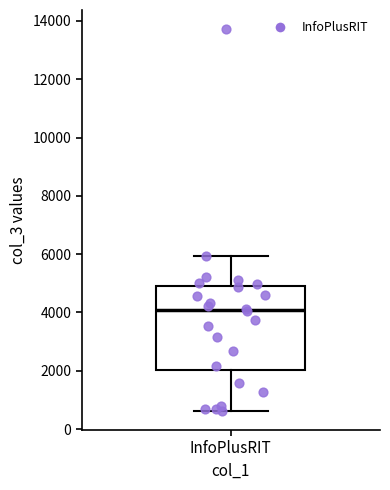

Read this box plot against the y-axis: the position of the median line, the range covered by the box, and the ends of both whiskers. The values are not printed on the chart, so give them approximately, as read against the axis.

median 4000, box 2000 to 5000, whiskers 600 to 6000